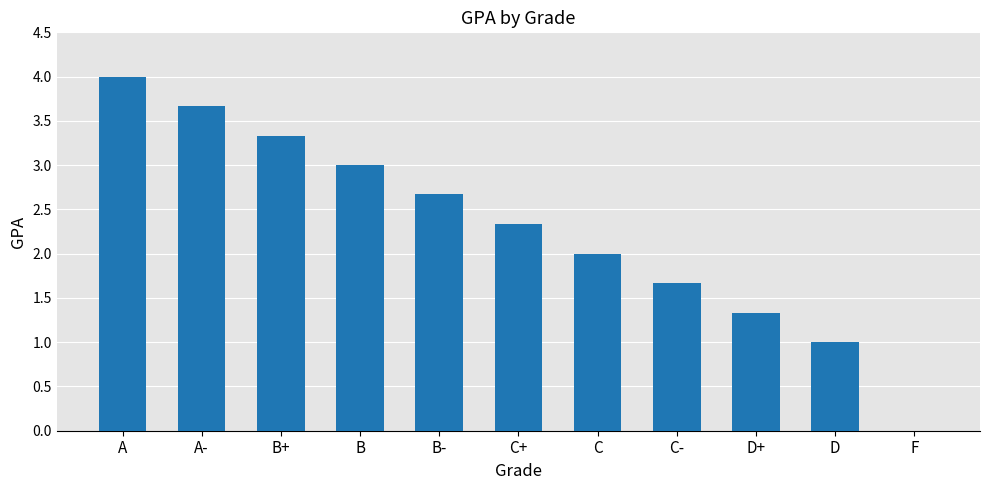

Which label corresponds to the largest value in the chart?

A